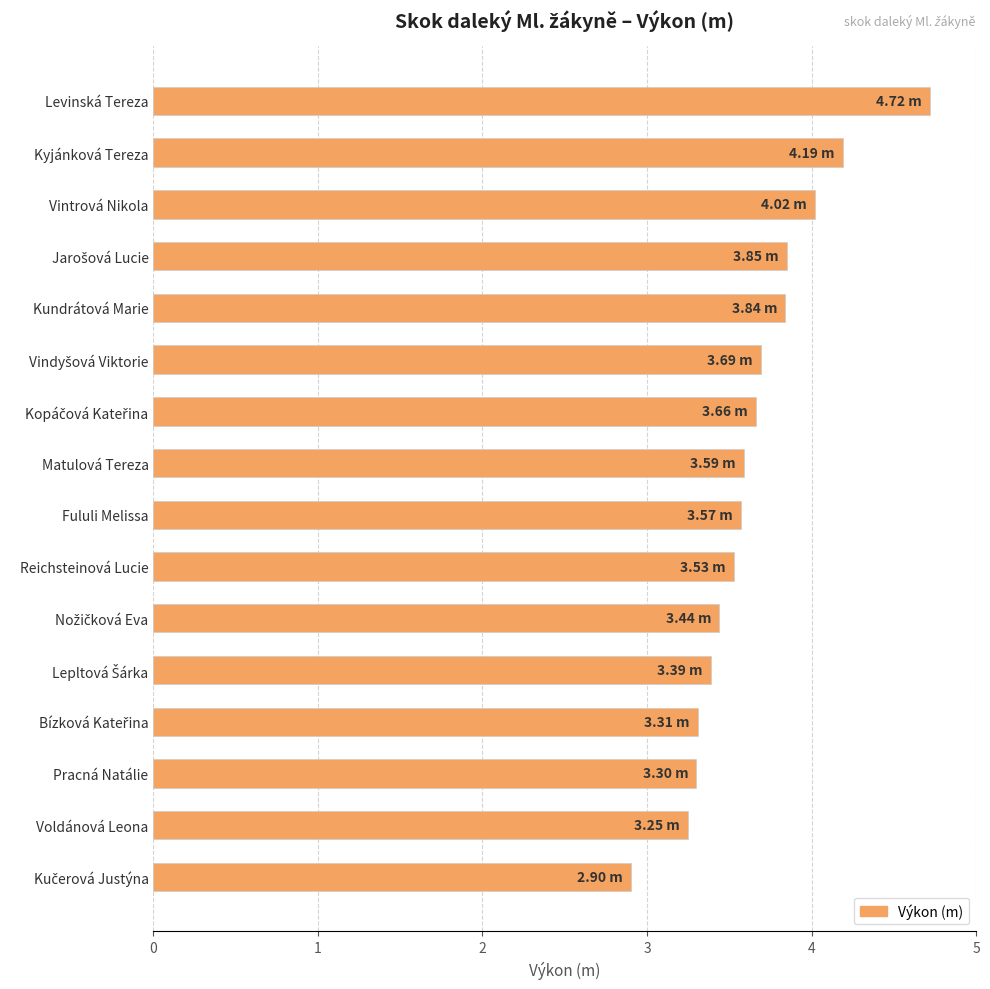

What is the change in value from Levinská Tereza to Pracná Natálie?

-1.4